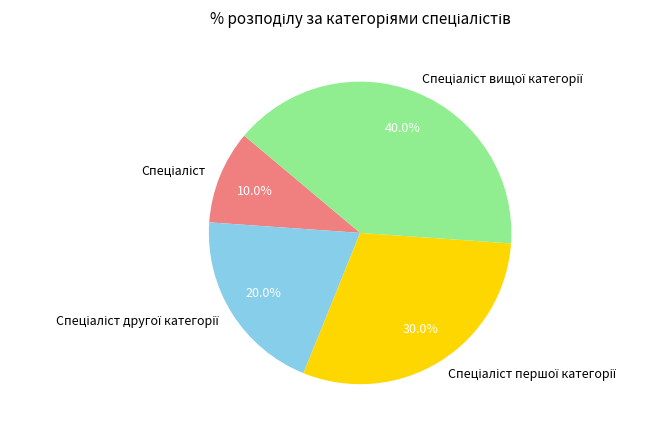

How many segments does this pie chart have?

4